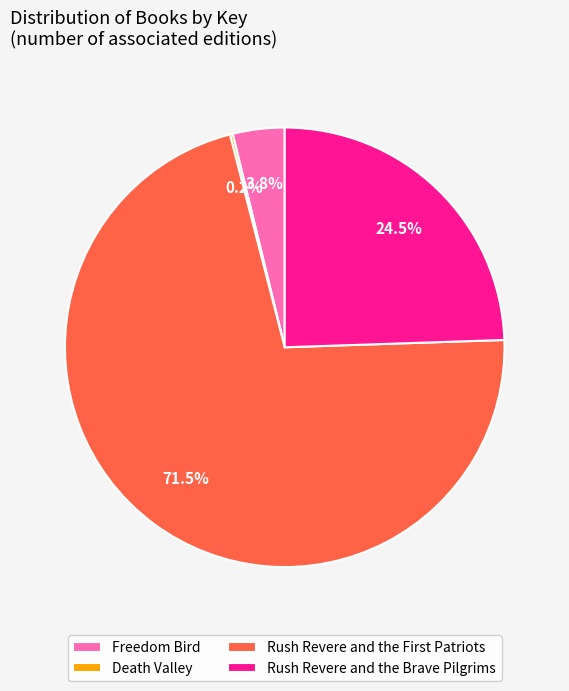

Which slice is the largest?

Rush Revere and the First Patriots